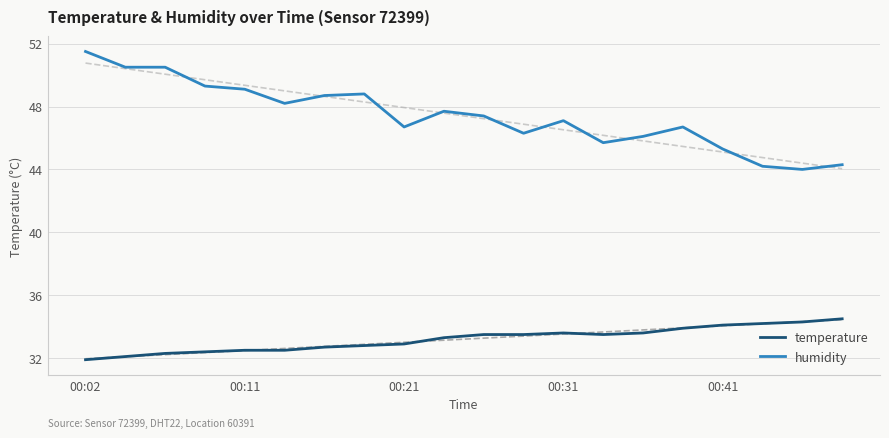

What is the minimum value for temperature?

31.9